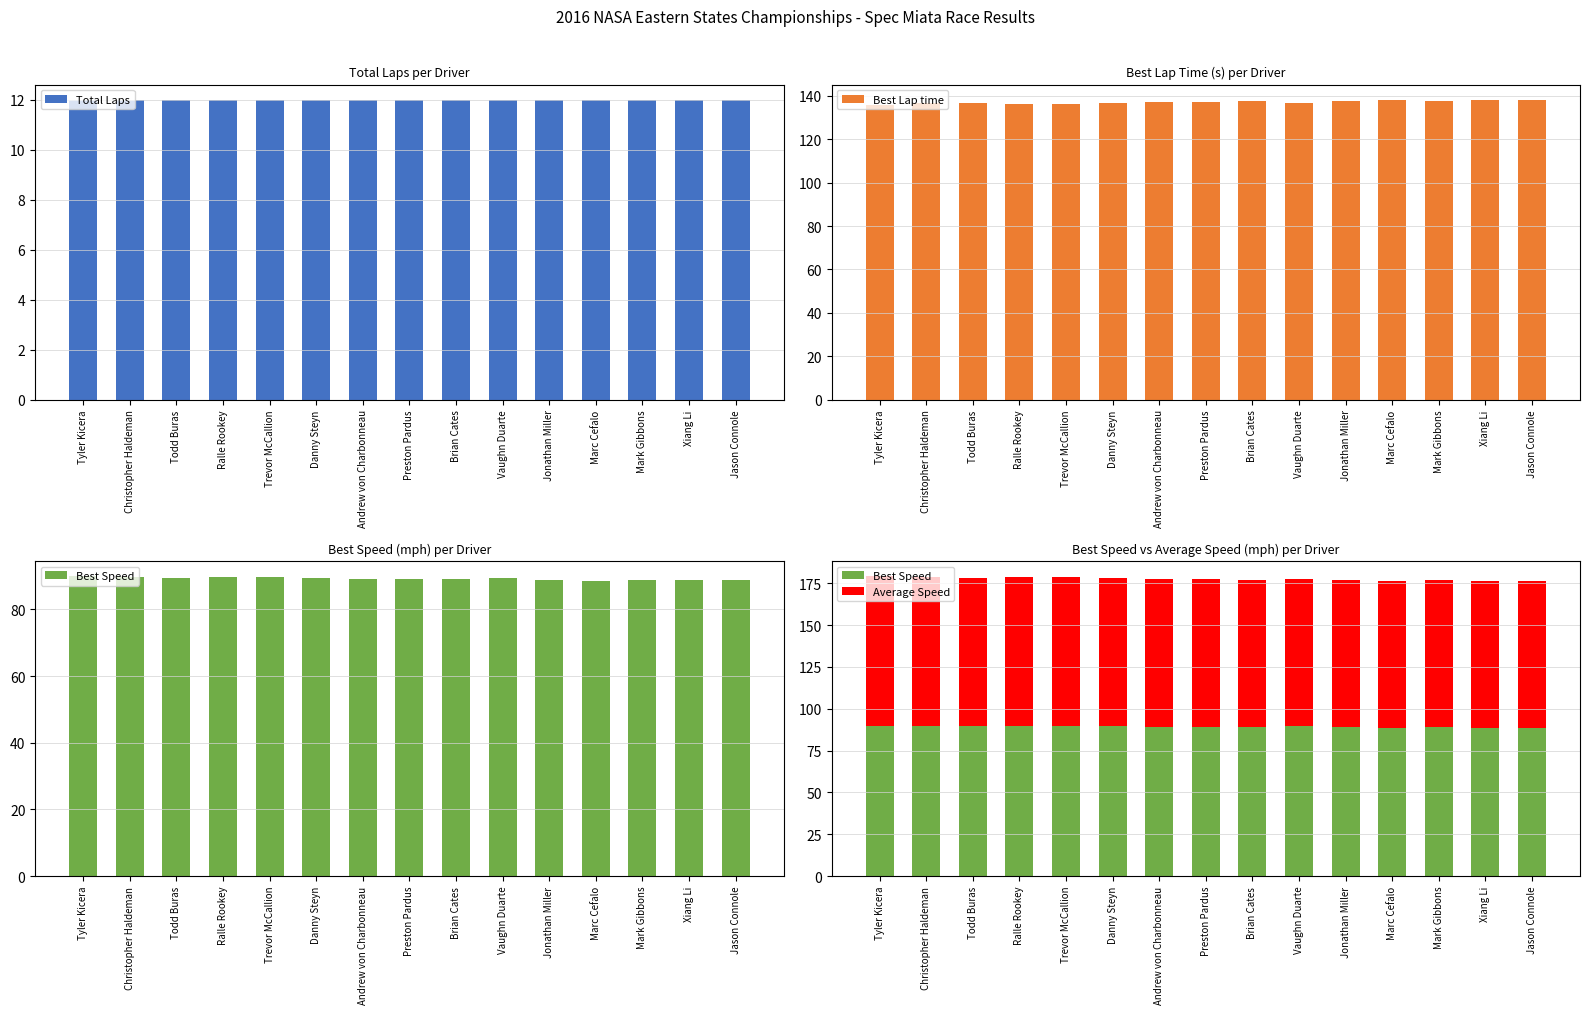

What is the sum of the Average Speed values at Ralle Rookey and Christopher Haldeman?

177.7